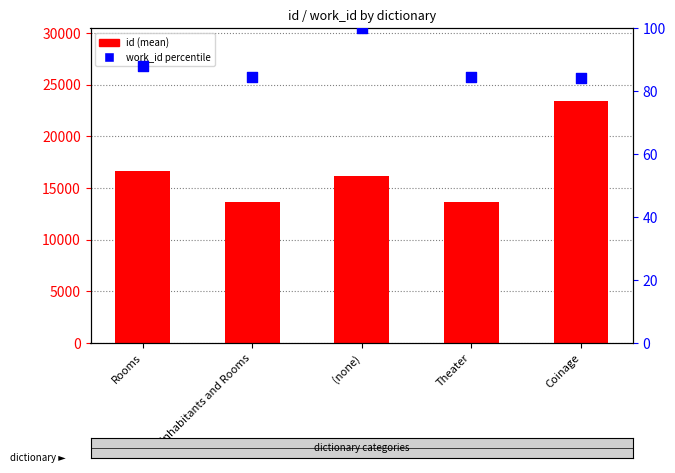

Which series has the largest total across all categories?

id (mean)